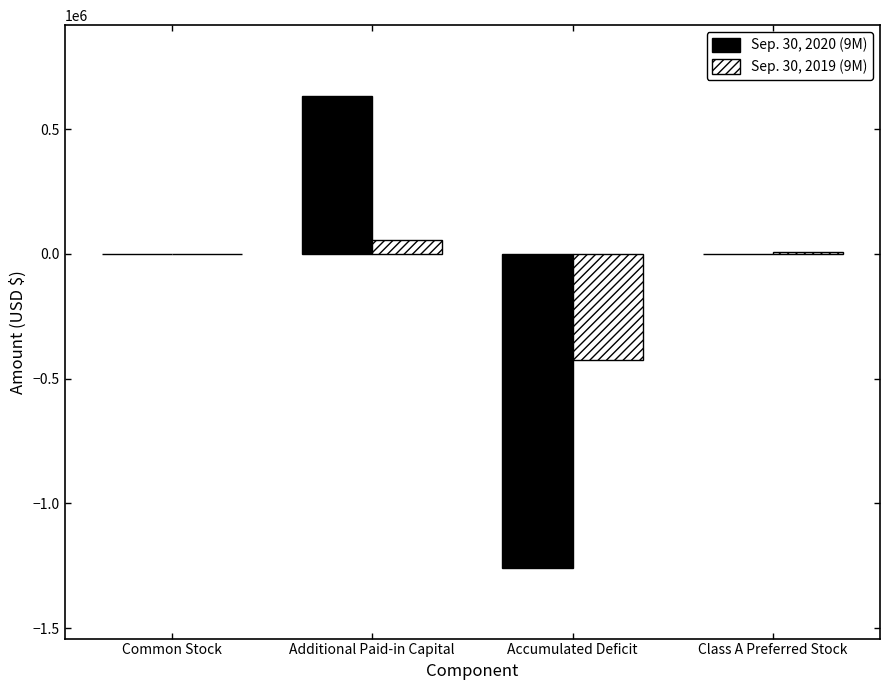

What is the greatest value displayed?

633499